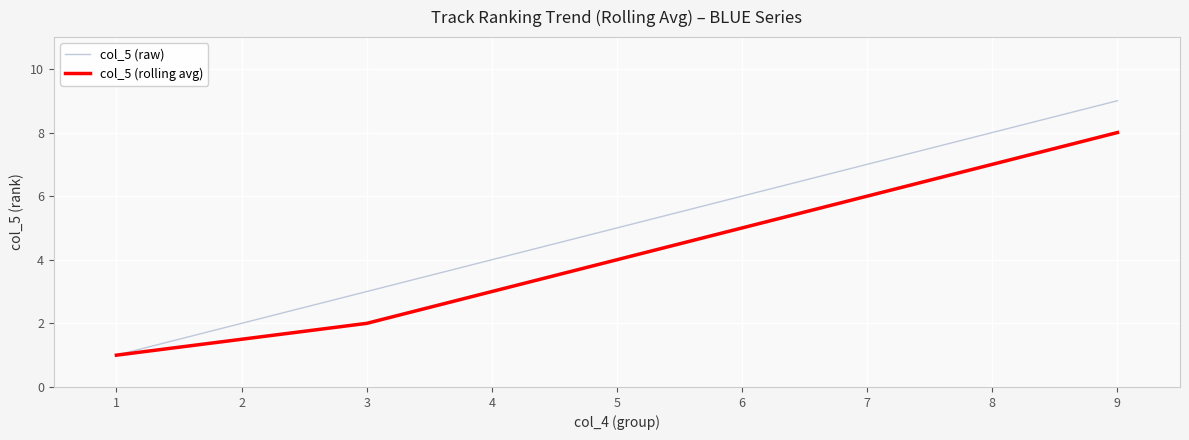

Rank the series at 6 from lowest to highest value.

col_5 (rolling avg), col_5 (raw)